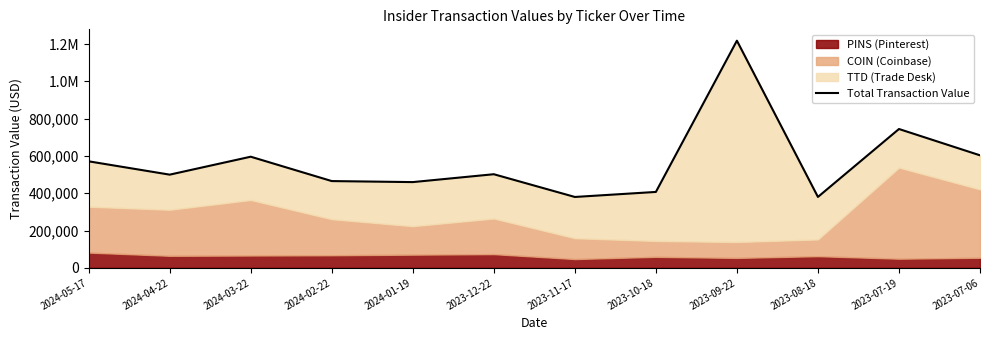

List the labels in order of value, largest first.

2023-09-22, 2023-07-19, 2023-07-06, 2024-03-22, 2024-05-17, 2023-12-22, 2024-04-22, 2024-02-22, 2024-01-19, 2023-10-18, 2023-08-18, 2023-11-17